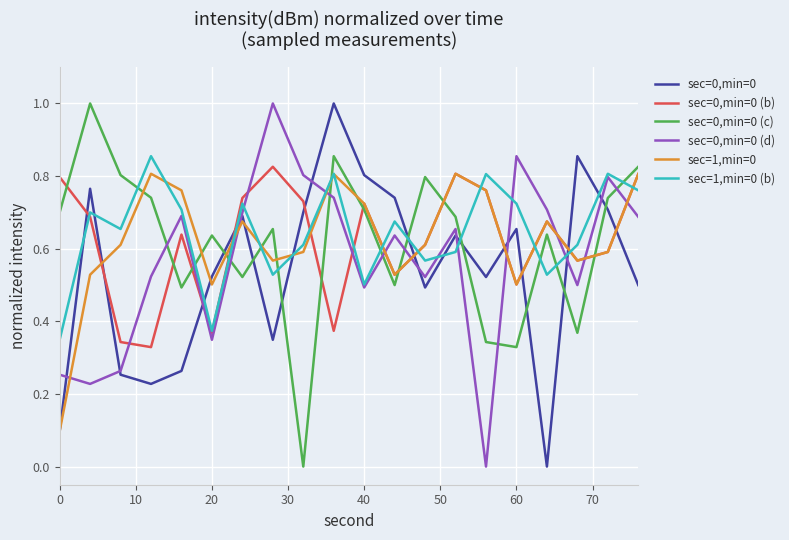

How many lines are shown in the chart?

6